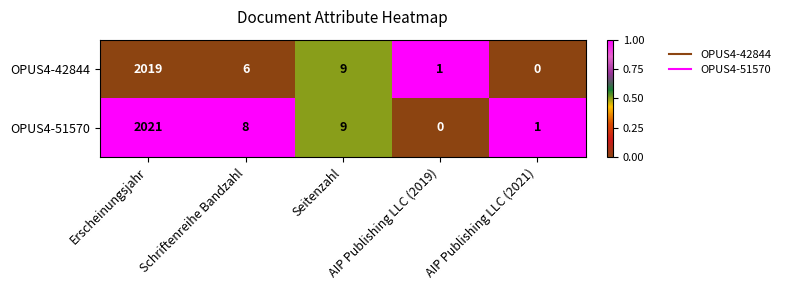

What is the average value of the OPUS4-51570 series?

408